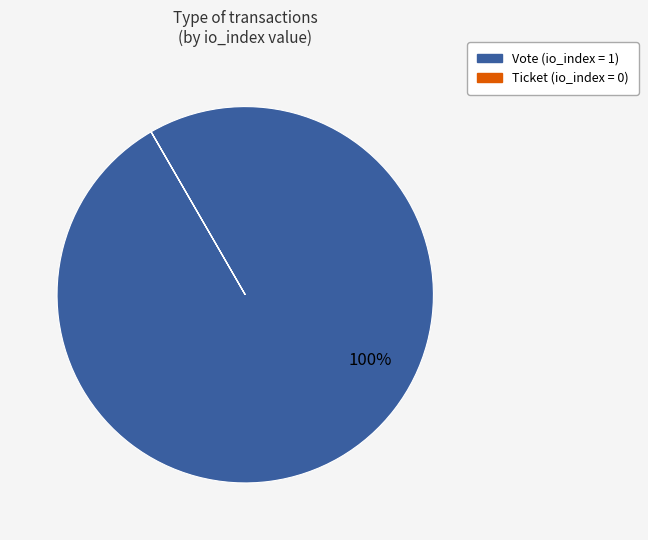

What percentage is the Vote slice, to the nearest percent?

100%